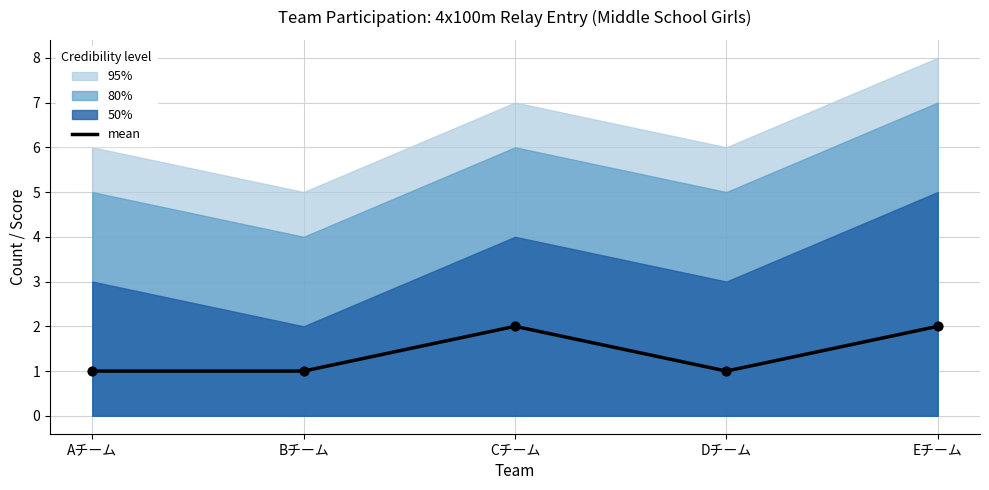

What is the change in value from Aチーム to Cチーム?

+1